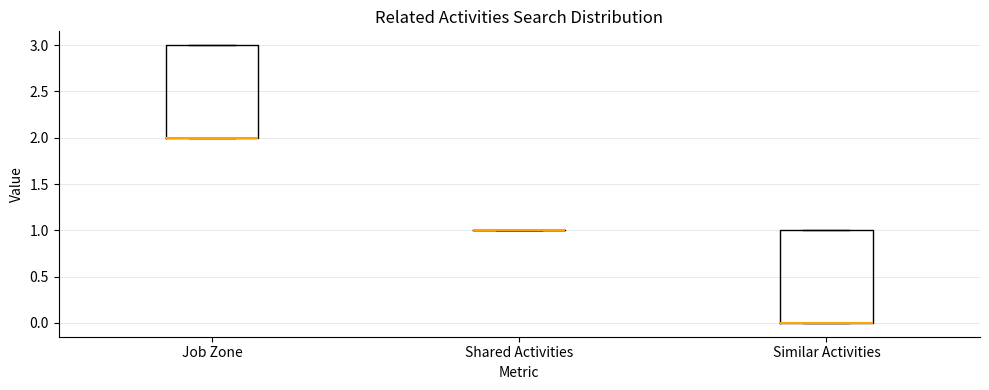

Where is the upper edge of the box for Job Zone on the y-axis? The values are not printed on the chart, so give them approximately, as read against the axis.

3